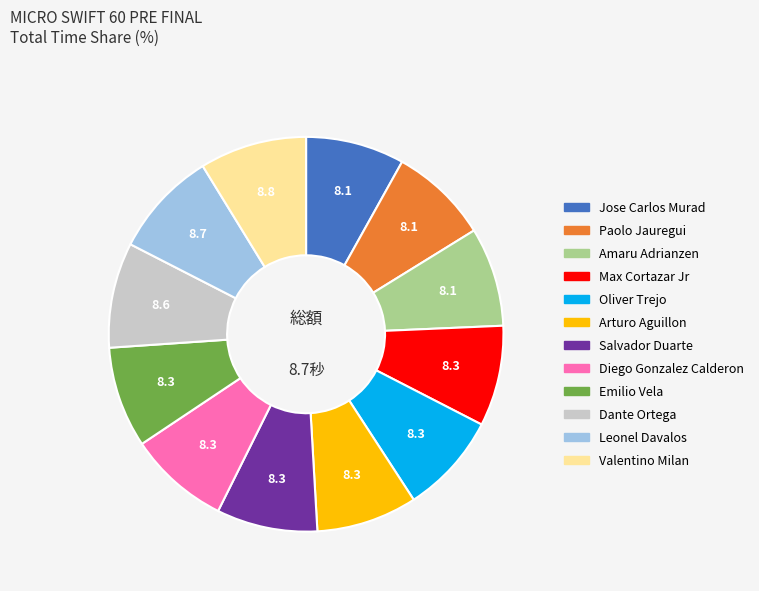

The Dante Ortega slice represents 9% of the pie. True or false?

True